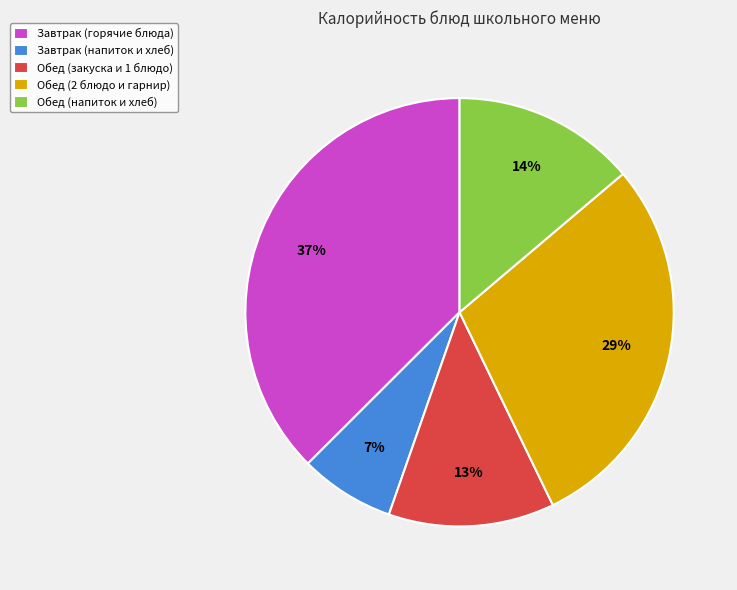

How many slices are in this pie chart?

5